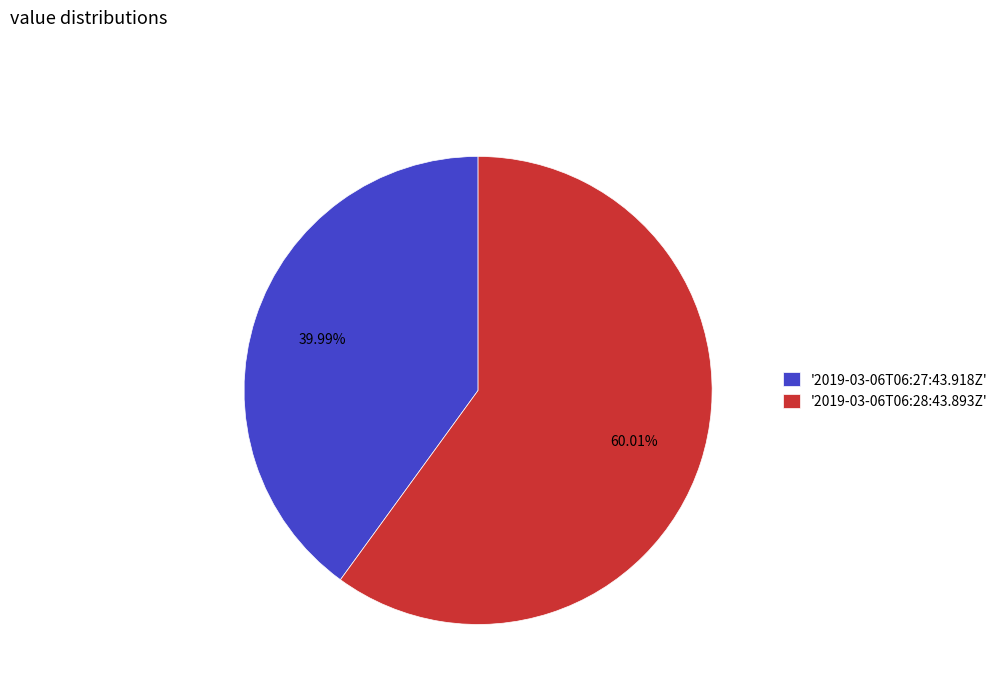

What is the ratio of the value at '2019-03-06T06:27:43.918Z' to the value at '2019-03-06T06:28:43.893Z'?

0.7